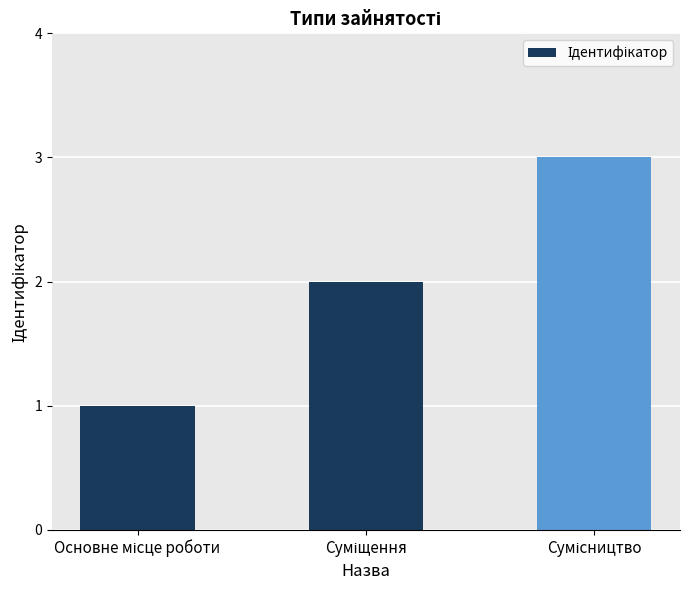

How many bars are there in total?

3